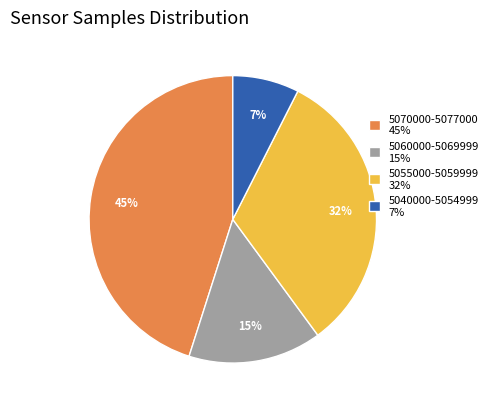

How many segments does this pie chart have?

4